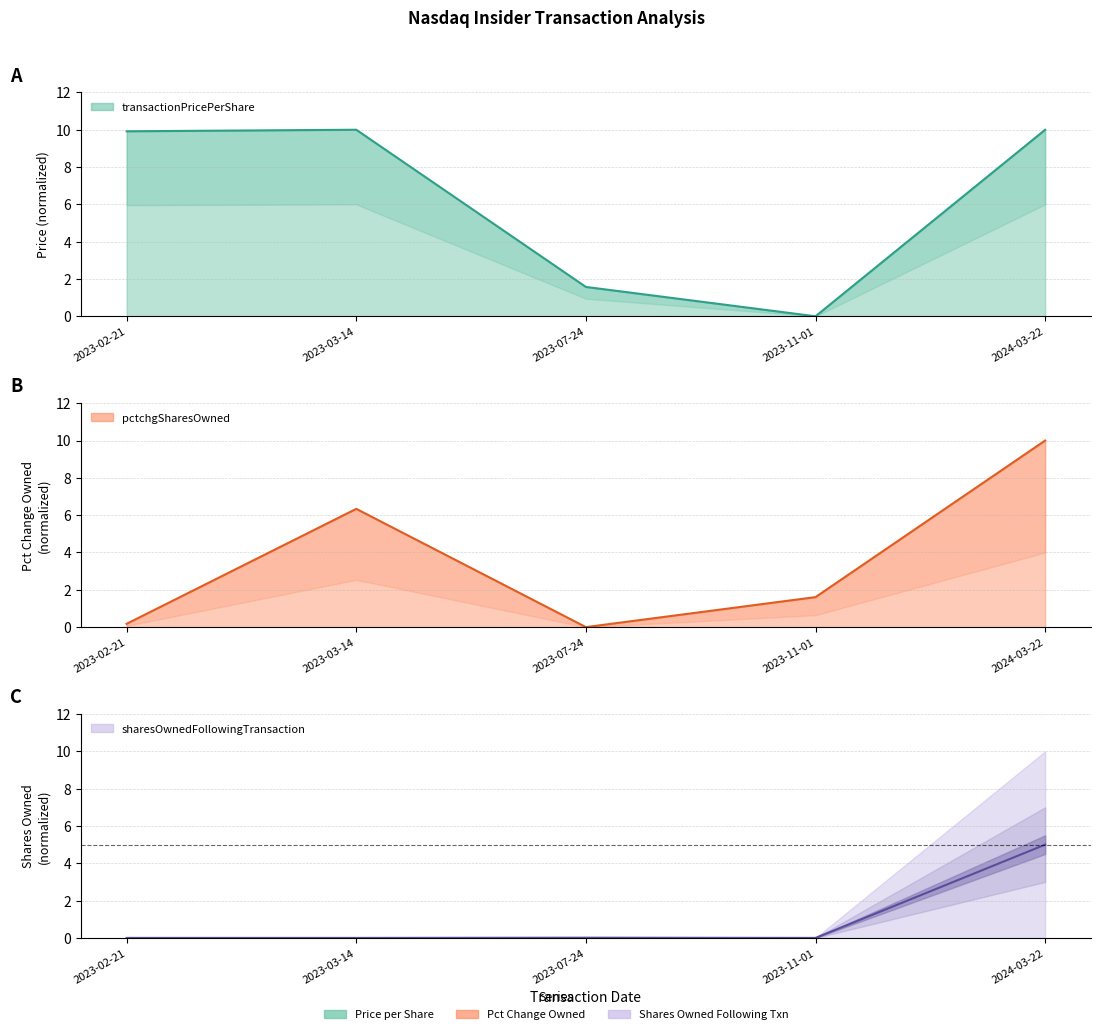

What is the label of the 3rd point from the right?

2023-07-24